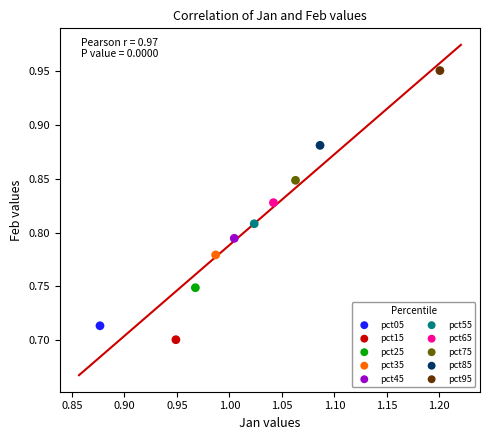

What are all the series names shown in the legend?

pct05, pct15, pct25, pct35, pct45, pct55, pct65, pct75, pct85, pct95